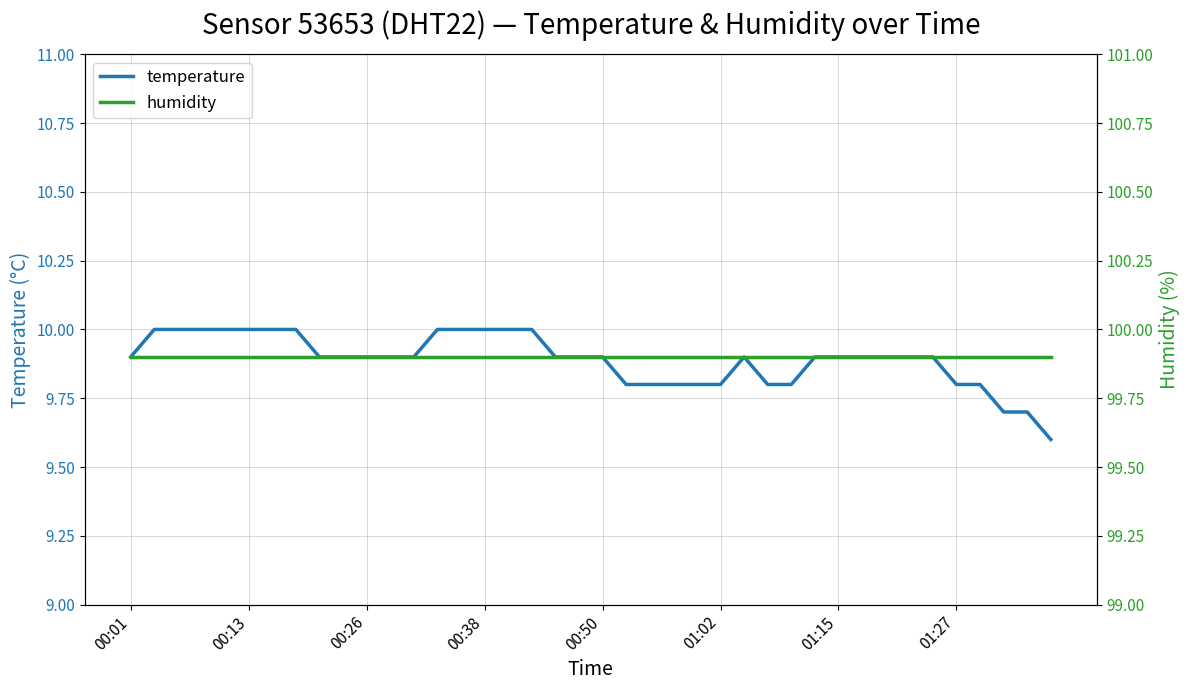

Count the number of categories in the chart.

40